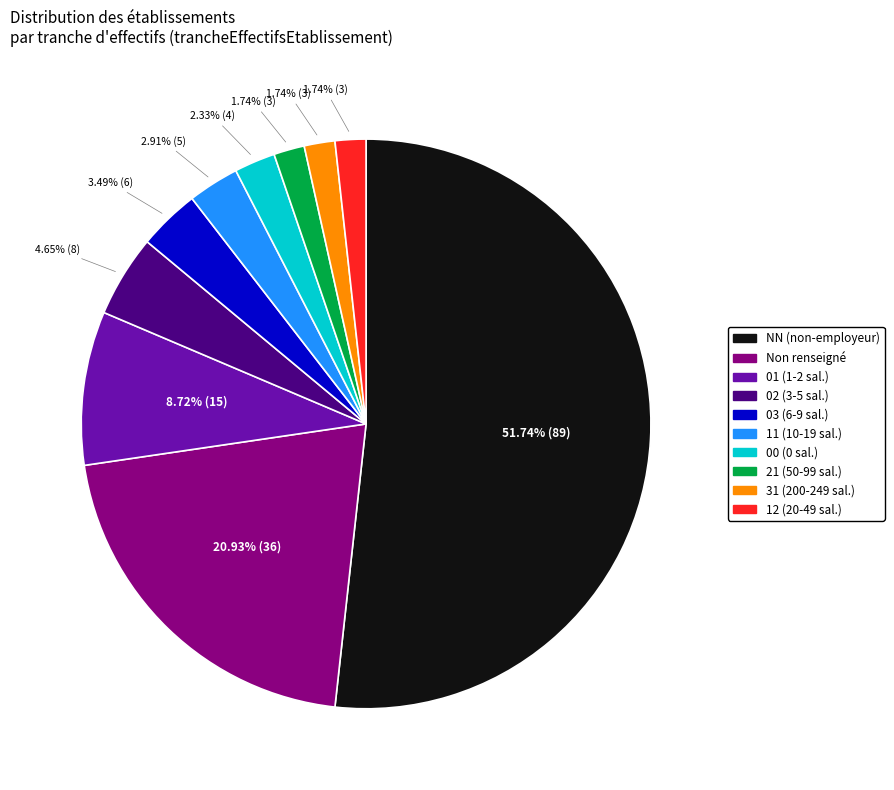

Is there a majority slice in this chart?

Yes